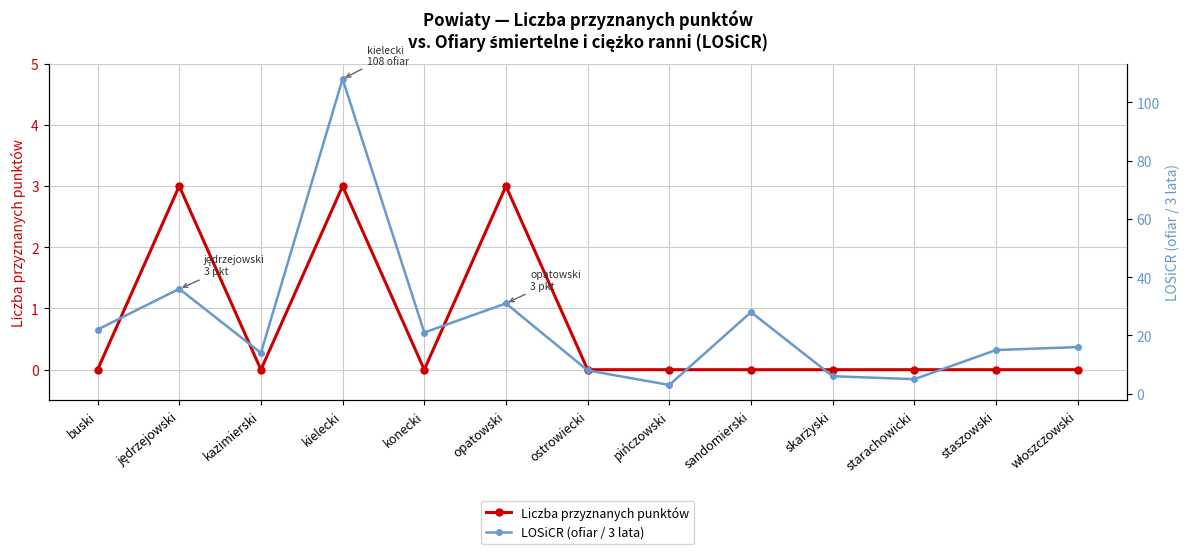

Rank the series at sandomierski from lowest to highest value.

Liczba przyznanych punktów, LOSiCR (ofiar / 3 lata)